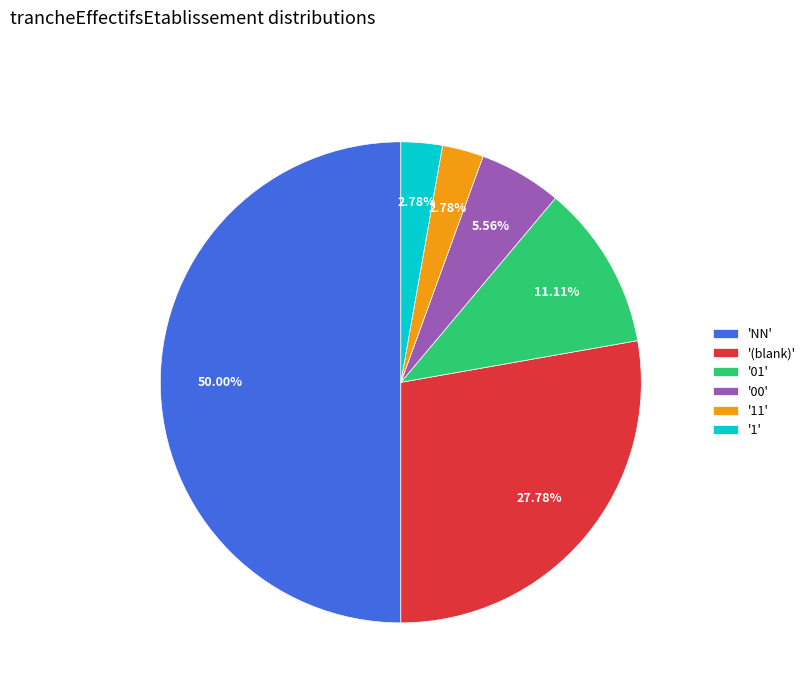

Which has a higher value, '1' or '(blank)'?

'(blank)'